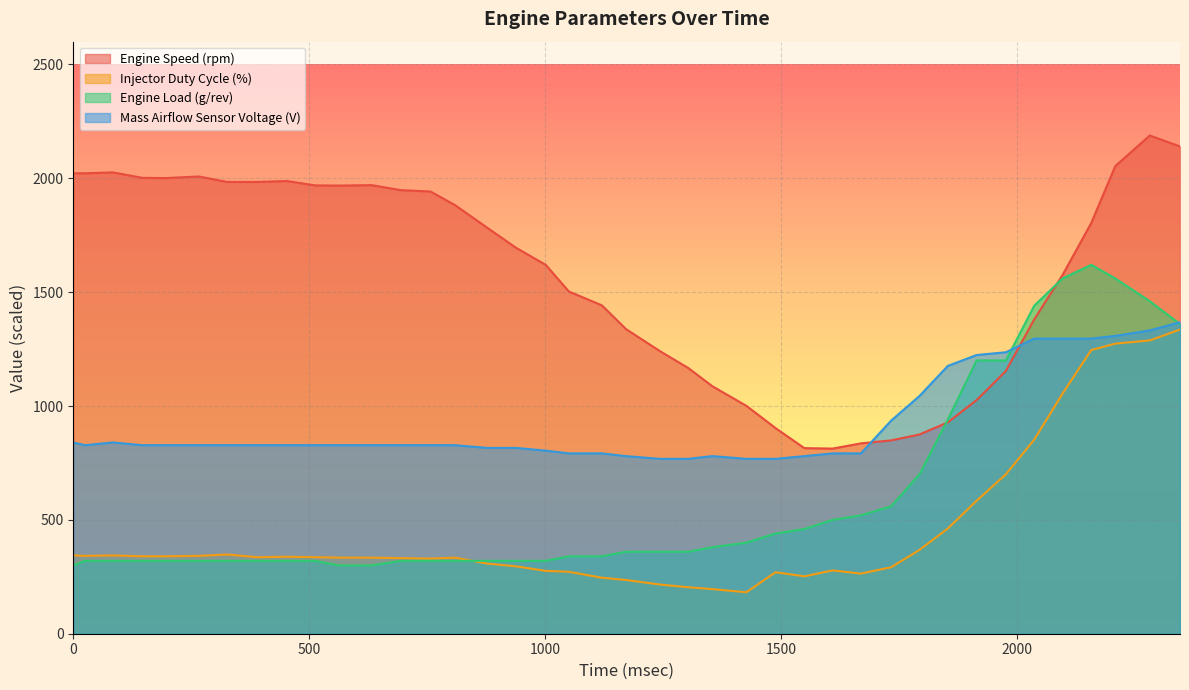

Does the chart have visible grid lines?

Yes